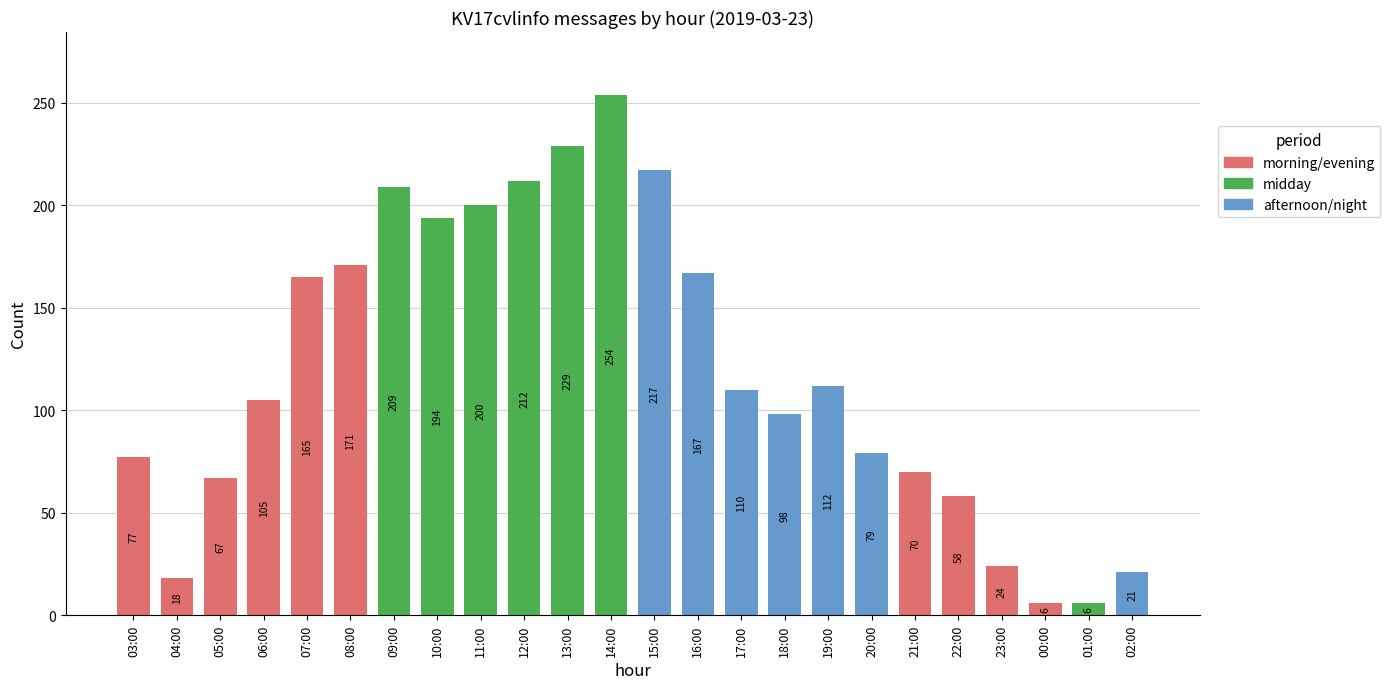

Where is the data nearest to the value 130?

19:00